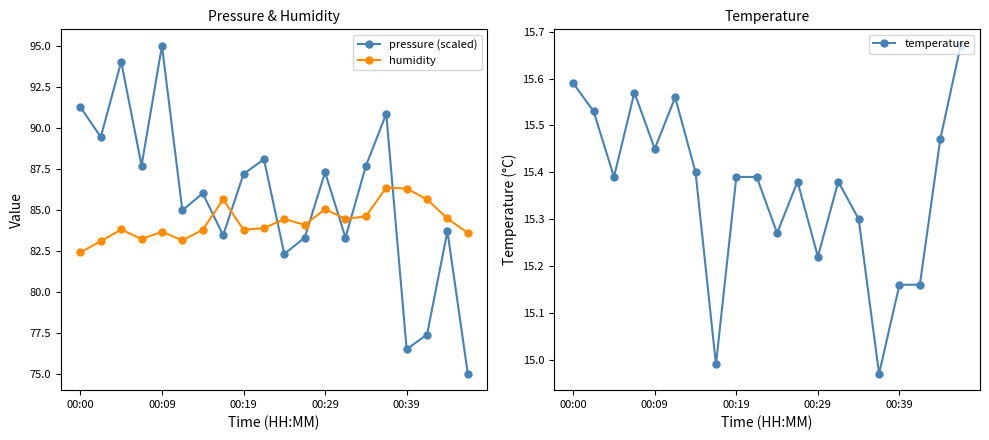

In pressure (scaled), how many points are higher than both neighbors (excluding endpoints)?

7